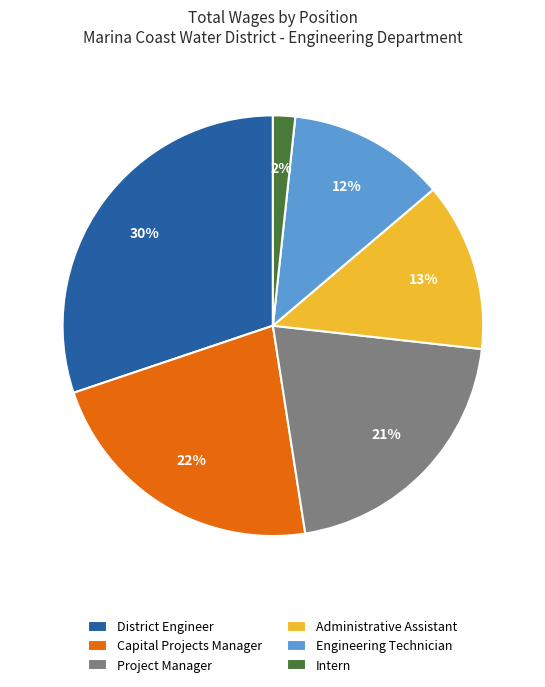

True or false: Administrative Assistant accounts for 13% of the total.

True